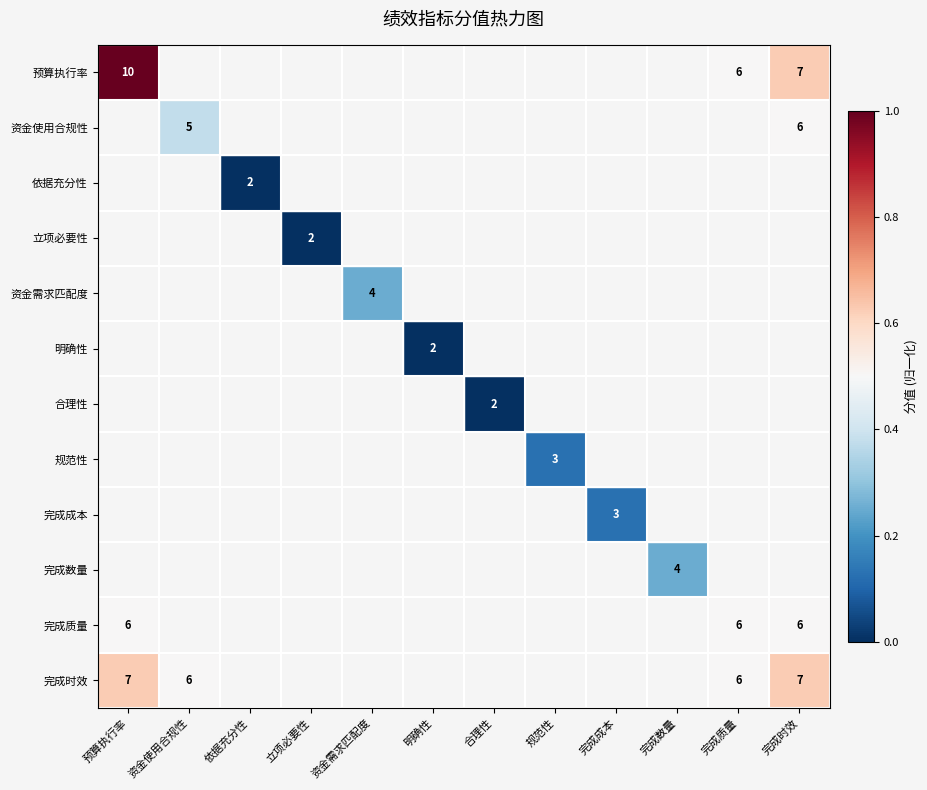

Which series has the widest spread of values?

预算执行率